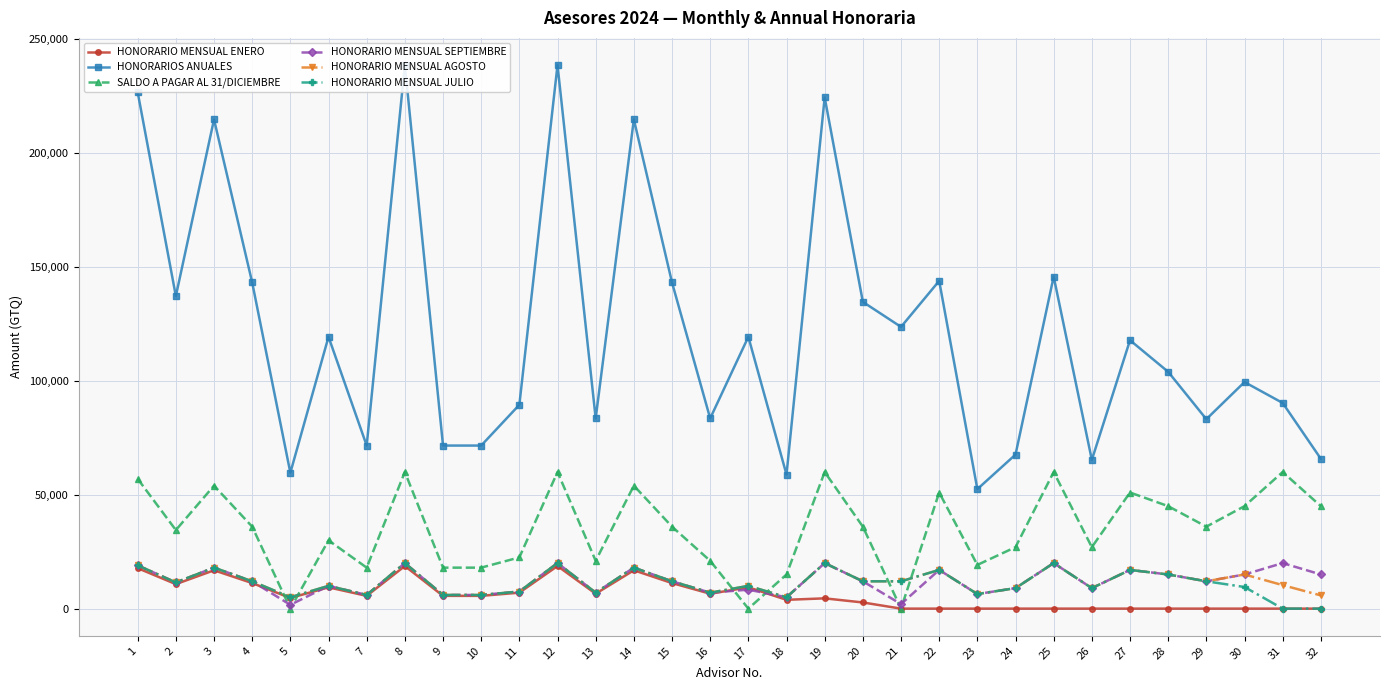

Is this an area chart (filled region under the line)?

No